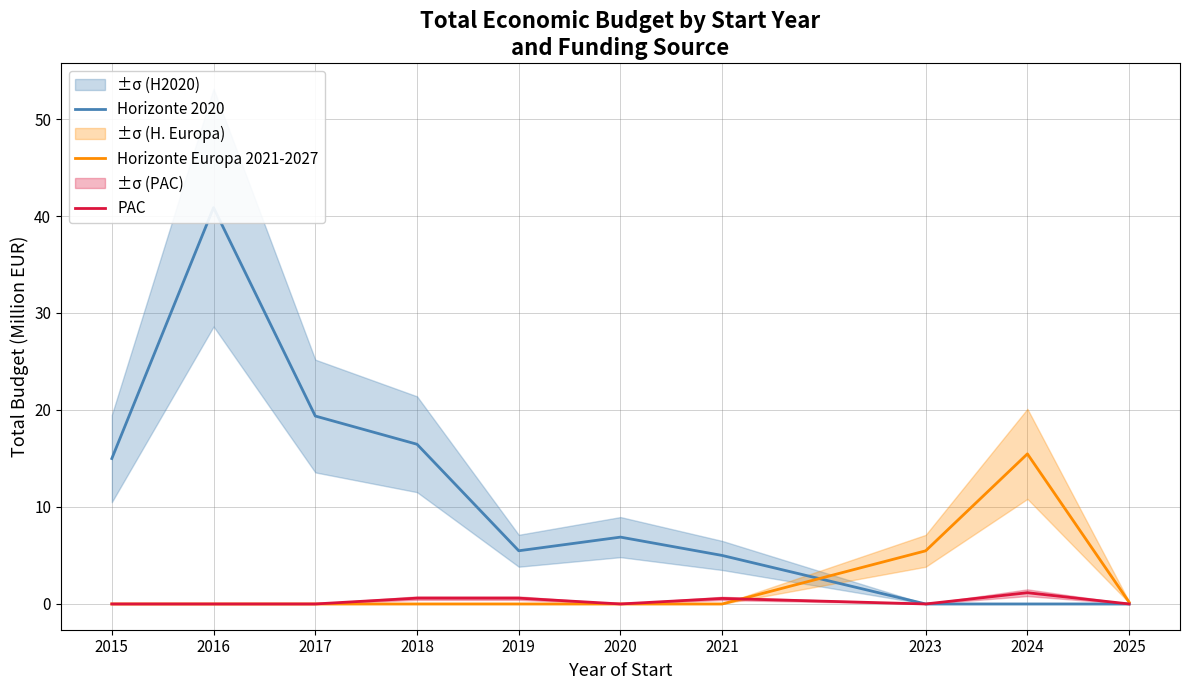

List the labels in order of Horizonte 2020 value, smallest first.

2023, 2024, 2025, 2021, 2019, 2020, 2015, 2018, 2017, 2016